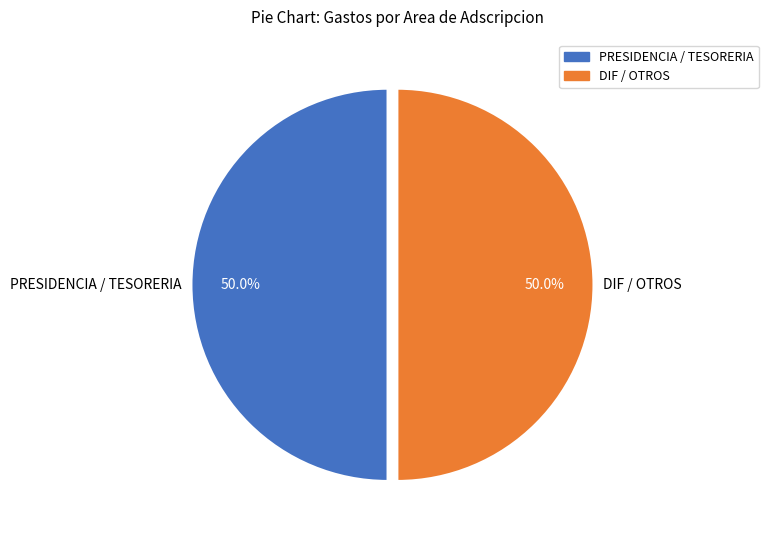

To the nearest percent, what is the difference between the largest and smallest slice percentages?

0%